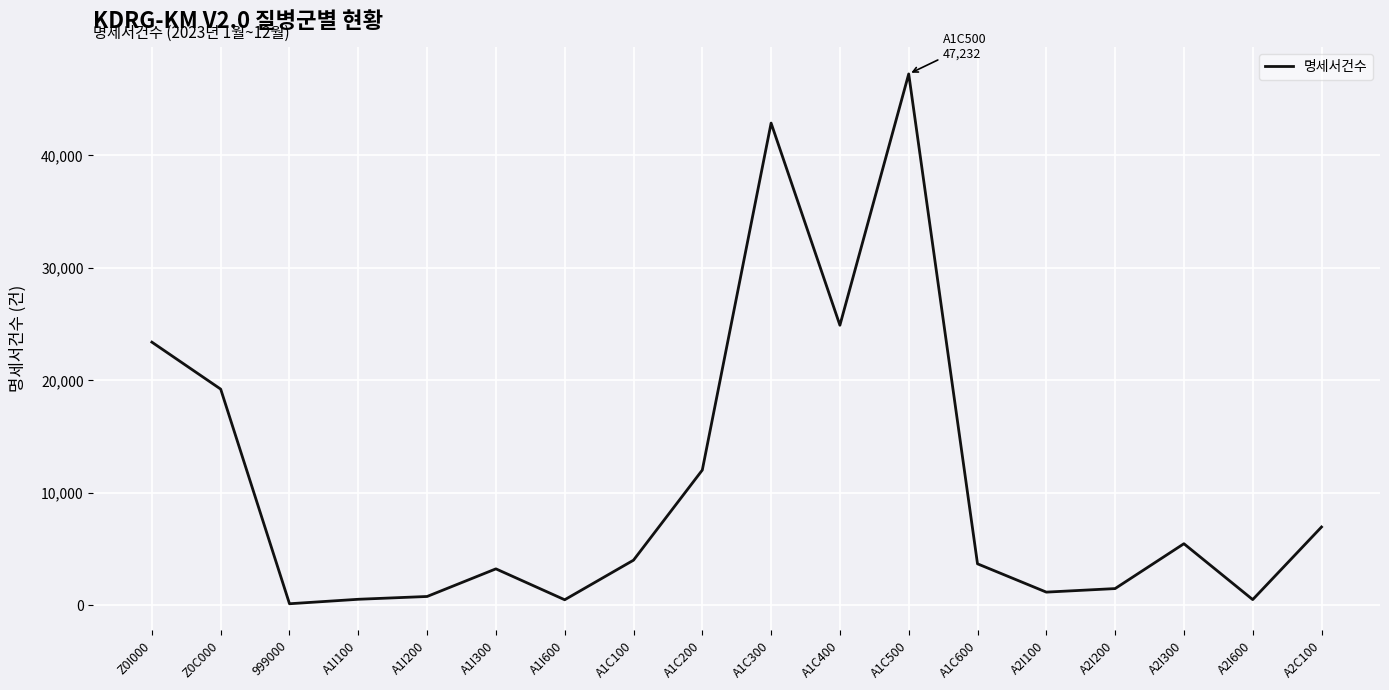

What is the approximate value at A2I200, to the nearest 50?

1500